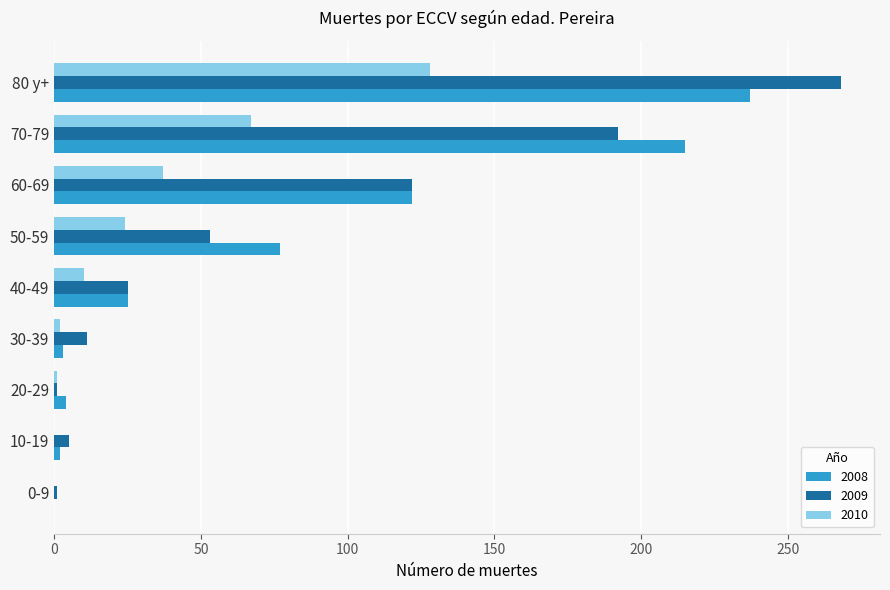

Is it true that 2008 equals 110 at 70-79?

False